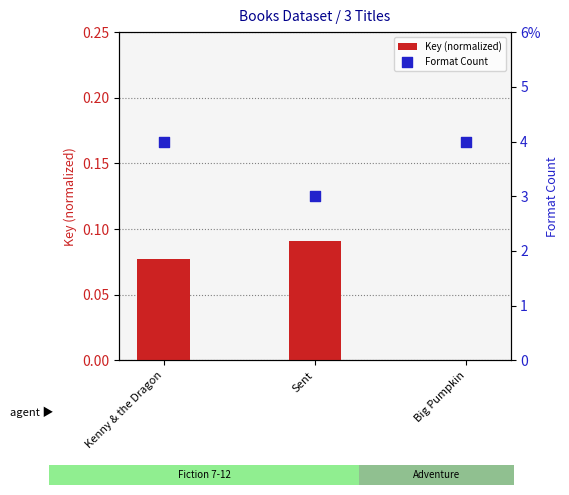

Which series reaches the minimum Y coordinate?

Key (normalized)